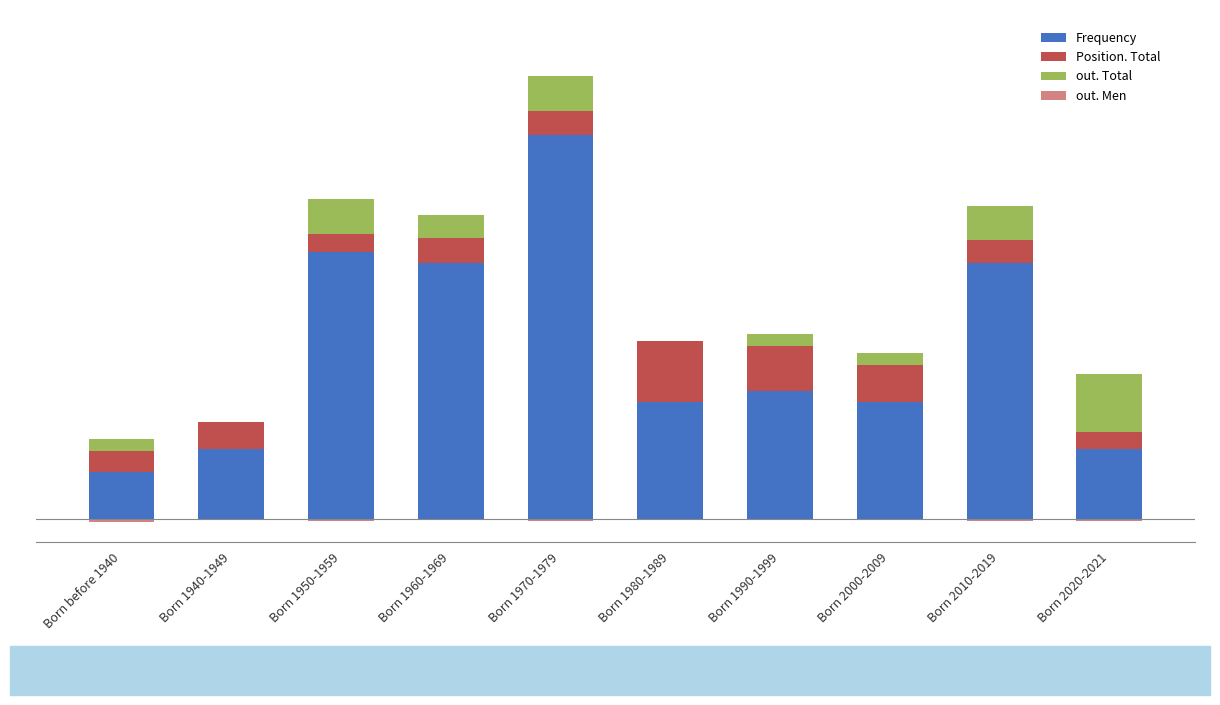

What is the difference between the Position. Total values at Born 1980-1989 and Born 1950-1959?

3.8